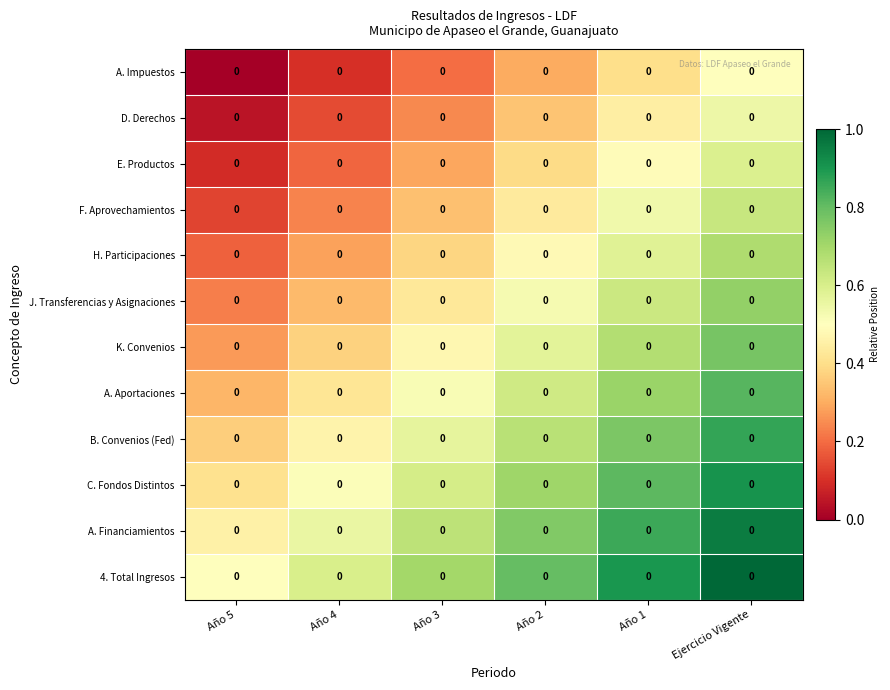

Which has a higher value, Año 3 or Ejercicio Vigente?

Ejercicio Vigente